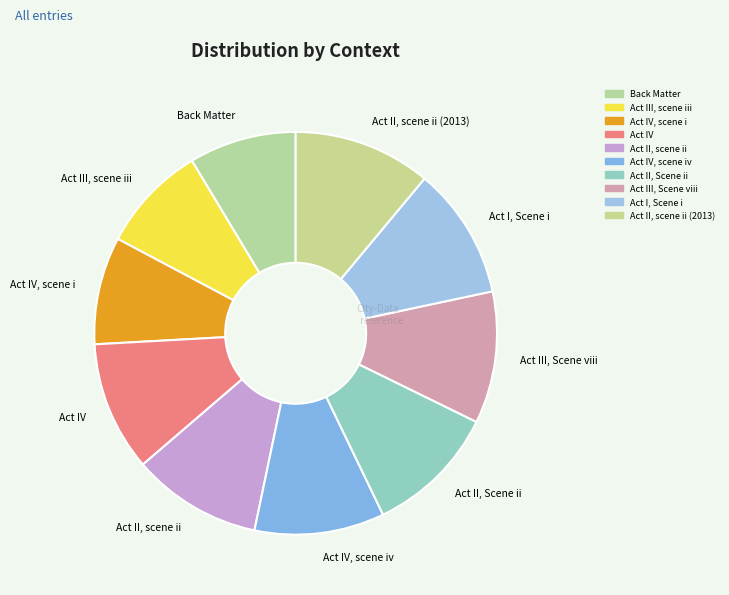

Does Act IV represent more than half of the total?

No